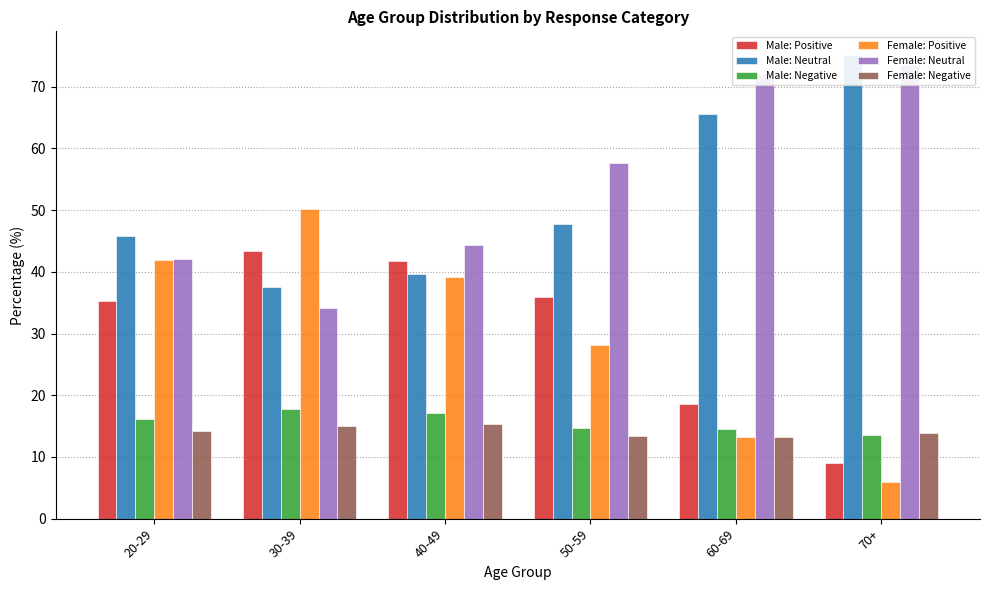

Rank the categories by Male: Neutral value from highest to lowest.

70+, 60-69, 50-59, 20-29, 40-49, 30-39